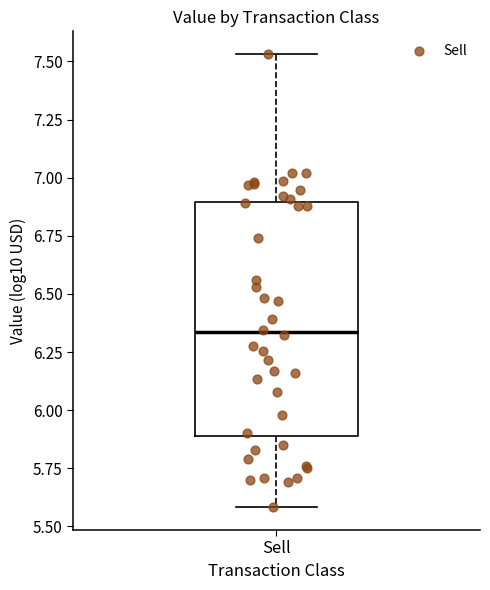

Transcribe this box plot: give where the median line is, the range the box spans, and where the two whiskers end, as read against the y-axis. The values are not printed on the chart, so give them approximately, as read against the axis.

median 6.35, box 5.90 to 6.90, whiskers 5.60 to 7.55